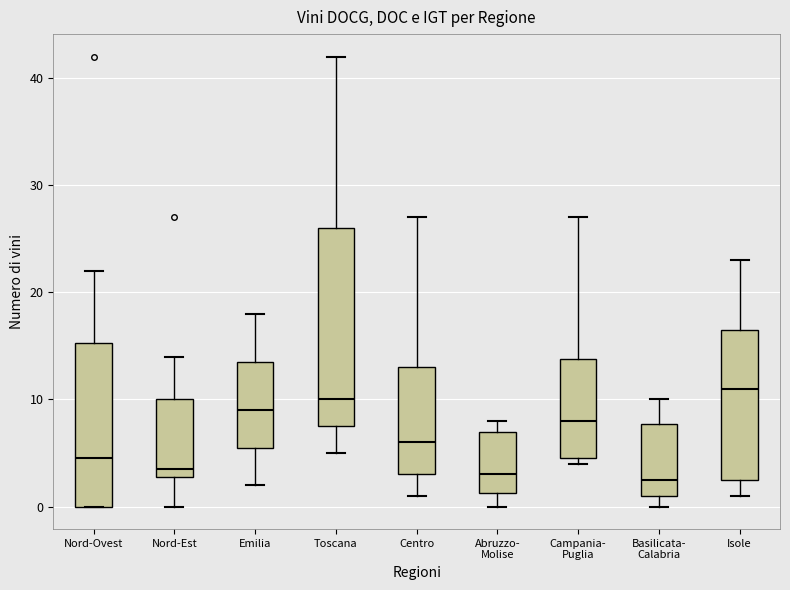

Which box's median line is the highest?

Isole